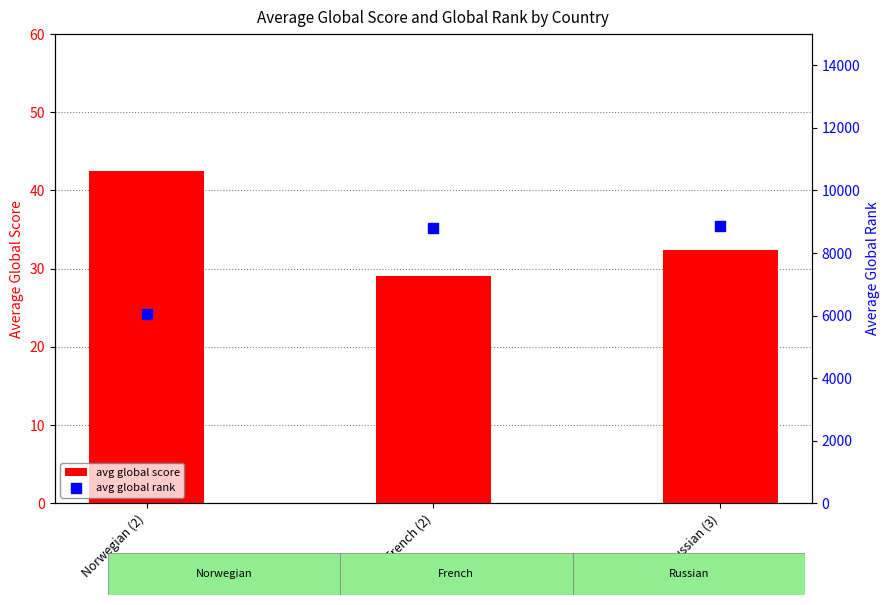

Which series contains the highest Y value?

avg global rank